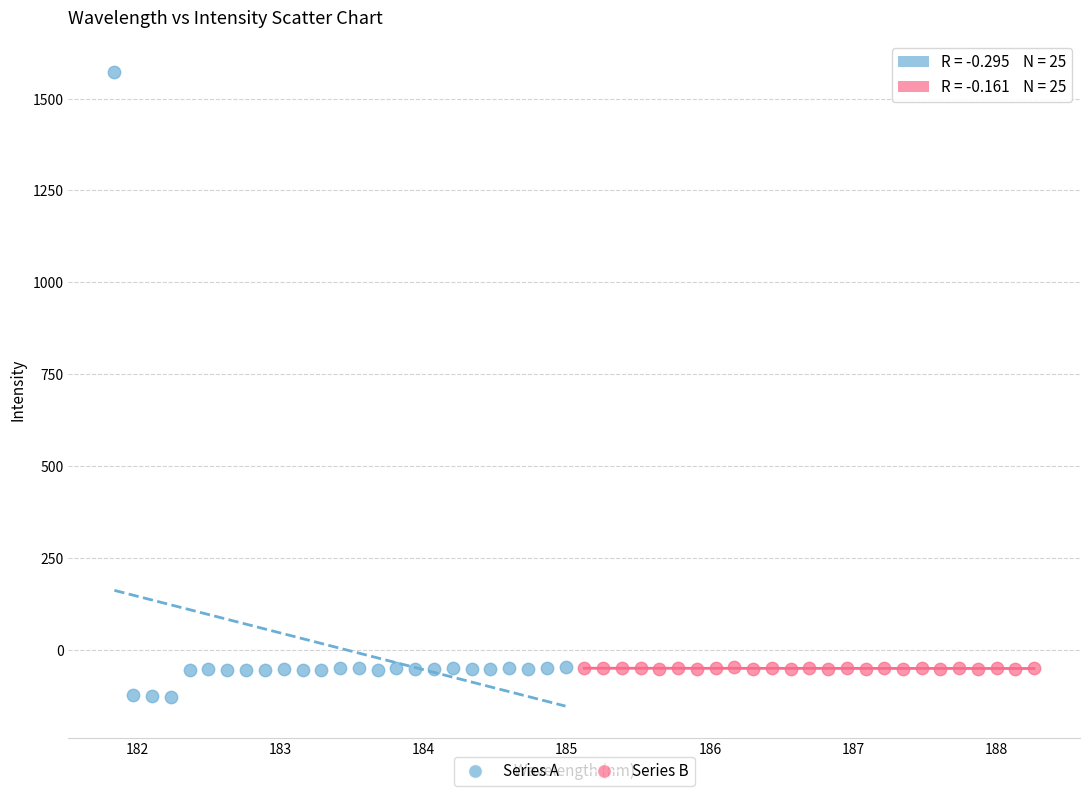

Which series has the largest Y range (max minus min)?

Series A